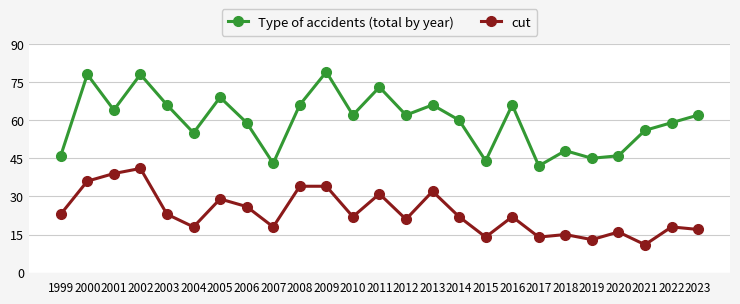

At 2014, list the series in order from smallest to largest.

cut, Type of accidents (total by year)